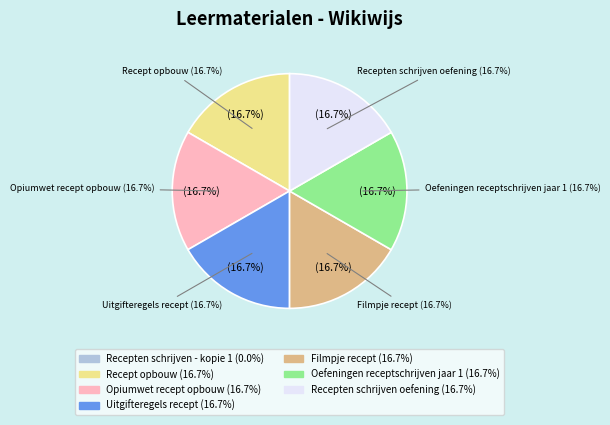

To the nearest percent, what percentage of the pie is Oefeningen receptschrijven jaar 1?

17%